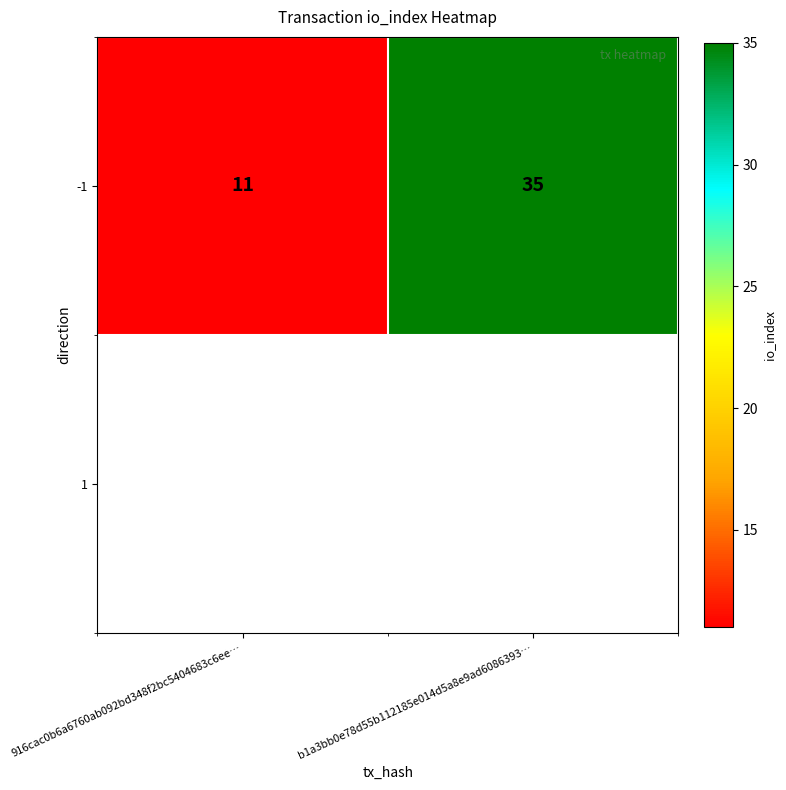

How many values are between 11 and 35?

2